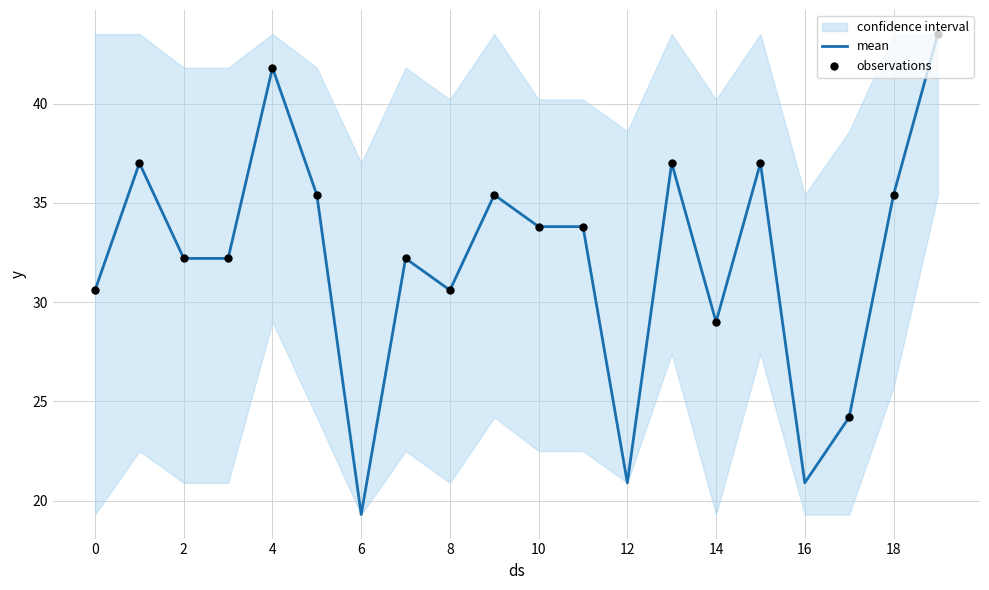

What is the maximum value for mean?

43.5